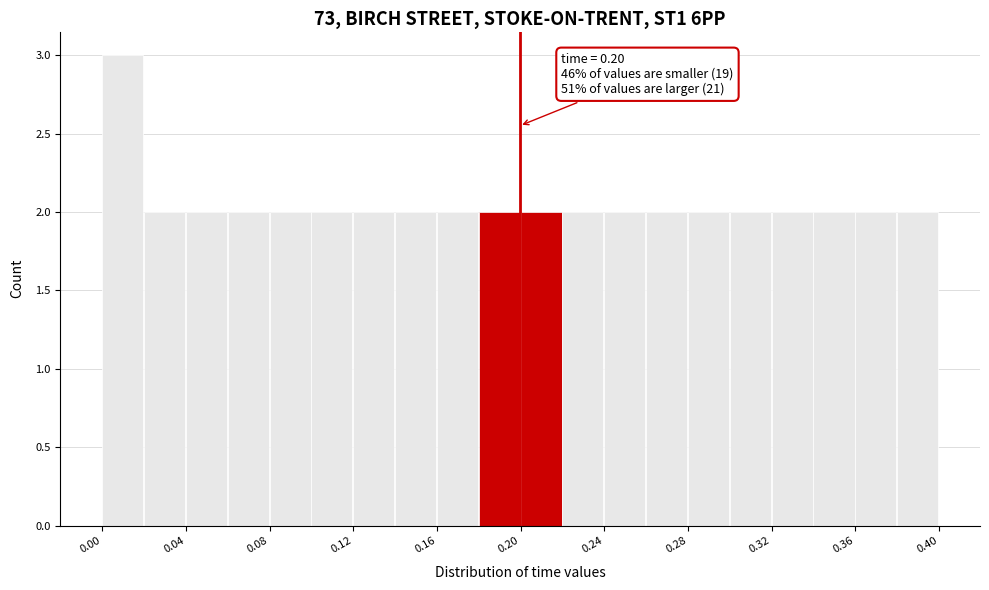

Over which range of the x-axis is the bar tallest?

0.00 to 0.02